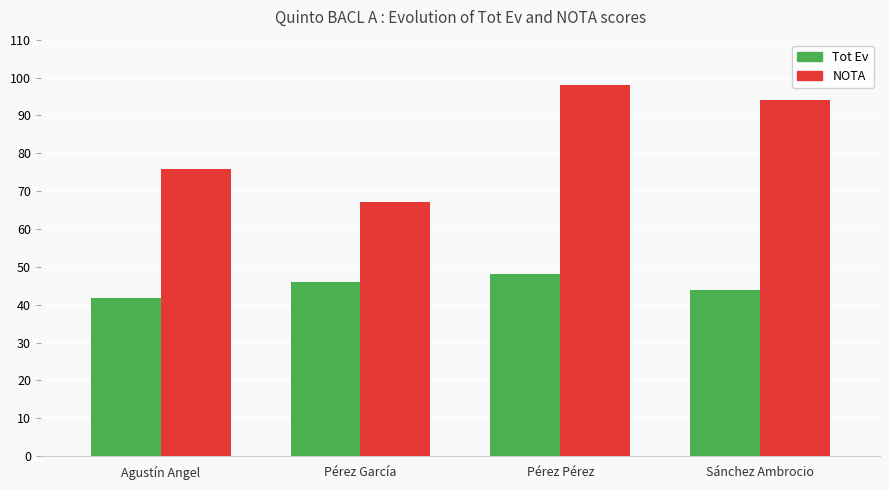

Reading right to left, transcribe all the data shown in this chart.

Tot Ev: 44.0	48.0	46.0	41.8
NOTA: 94.0	98.0	67.0	75.8